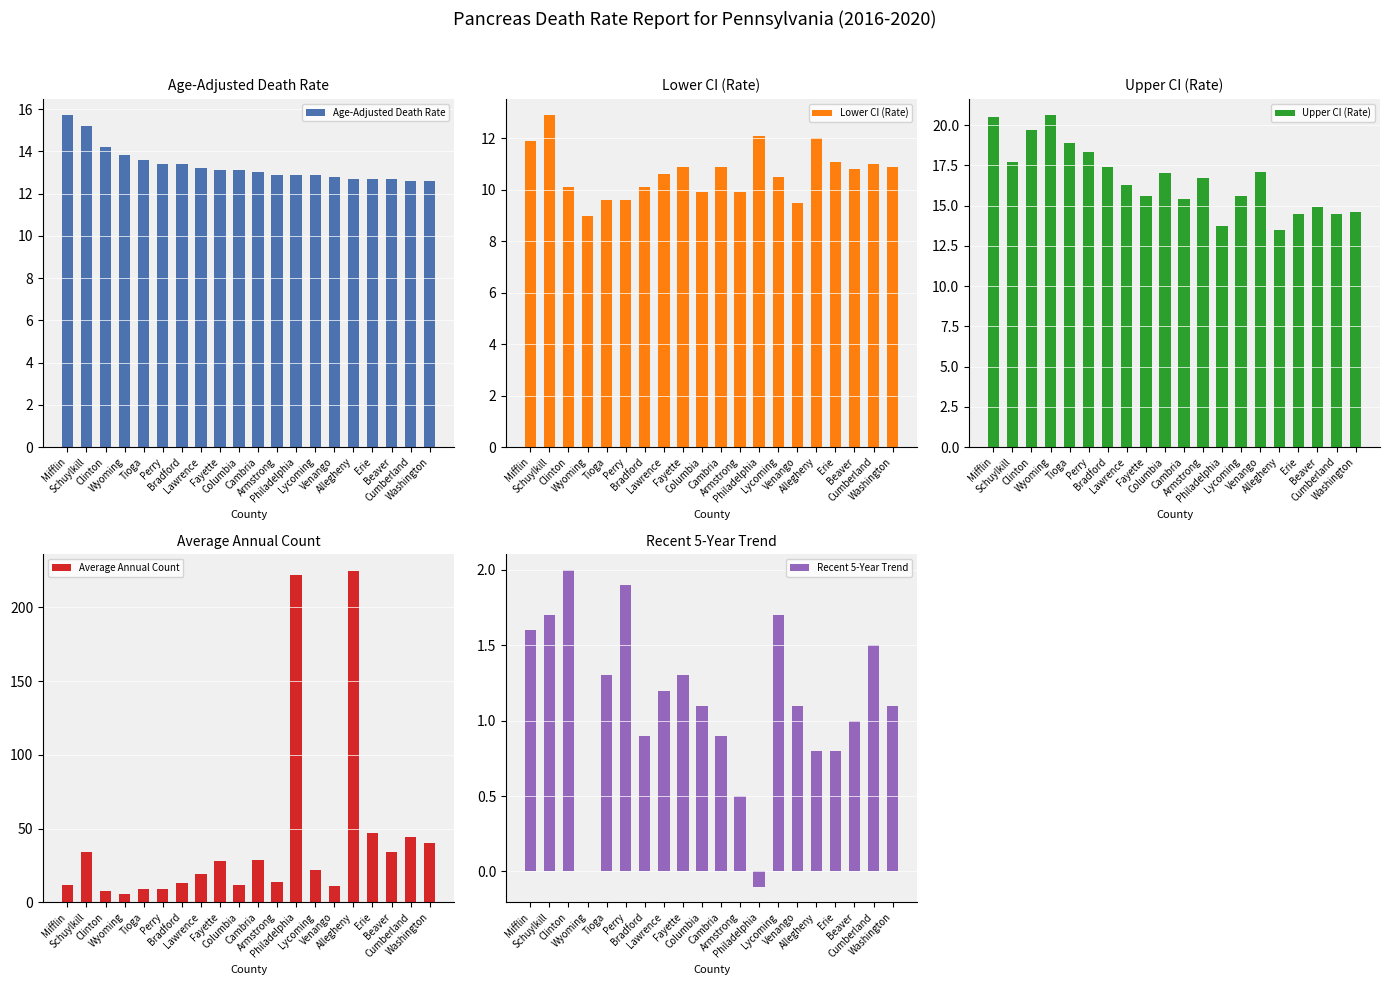

Where does the Lower CI (Rate) series first go above 10?

Mifflin